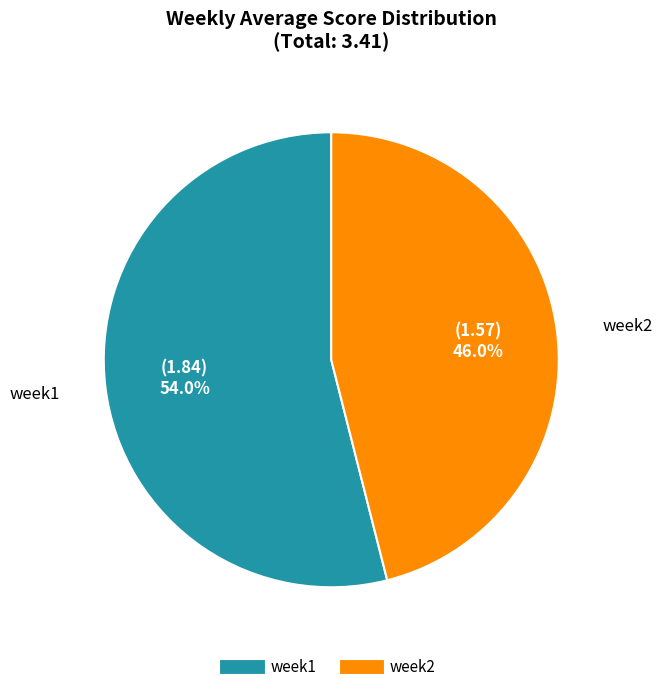

Is it true that week1 is 54% of the pie?

True